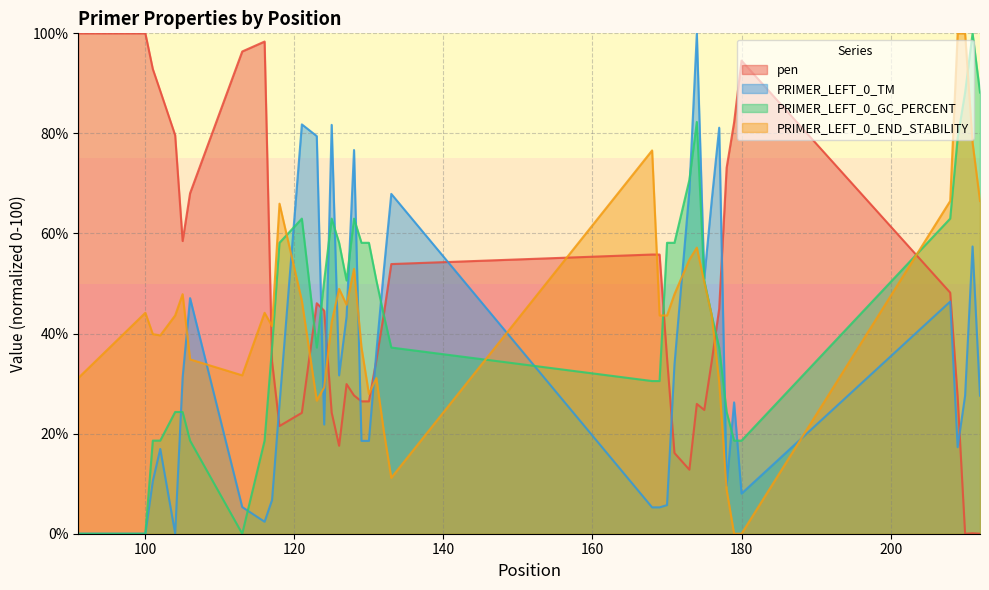

True or false: pen and PRIMER_LEFT_0_TM intersect in this chart.

True